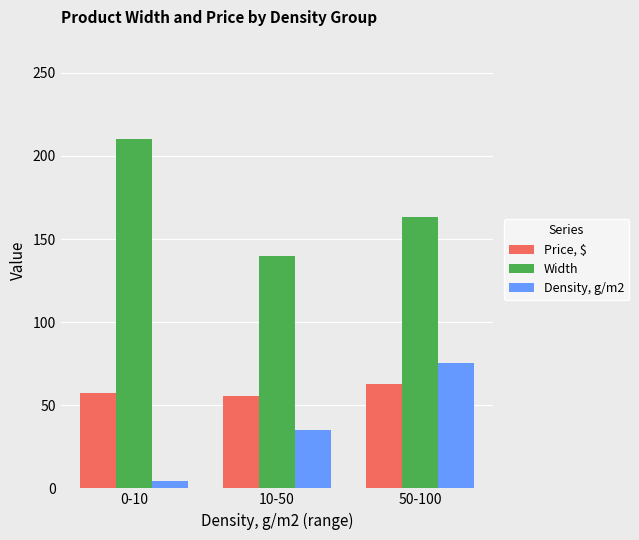

Is it true that Density, g/m2 equals 75.2 at 50-100?

True